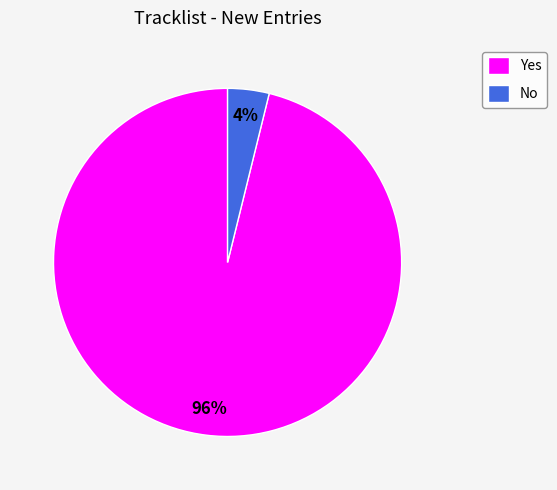

To the nearest percent, what is the combined percentage of No and Yes?

100%